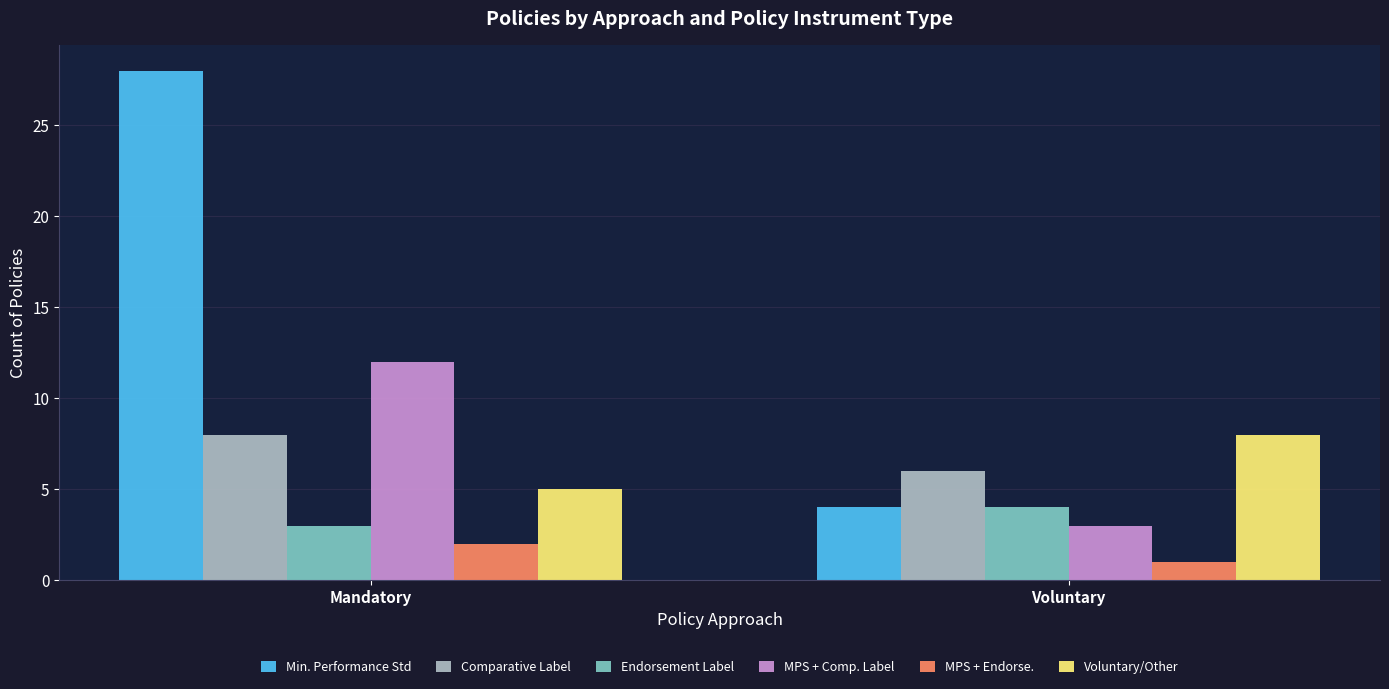

At how many categories does at least one series exceed 18?

1